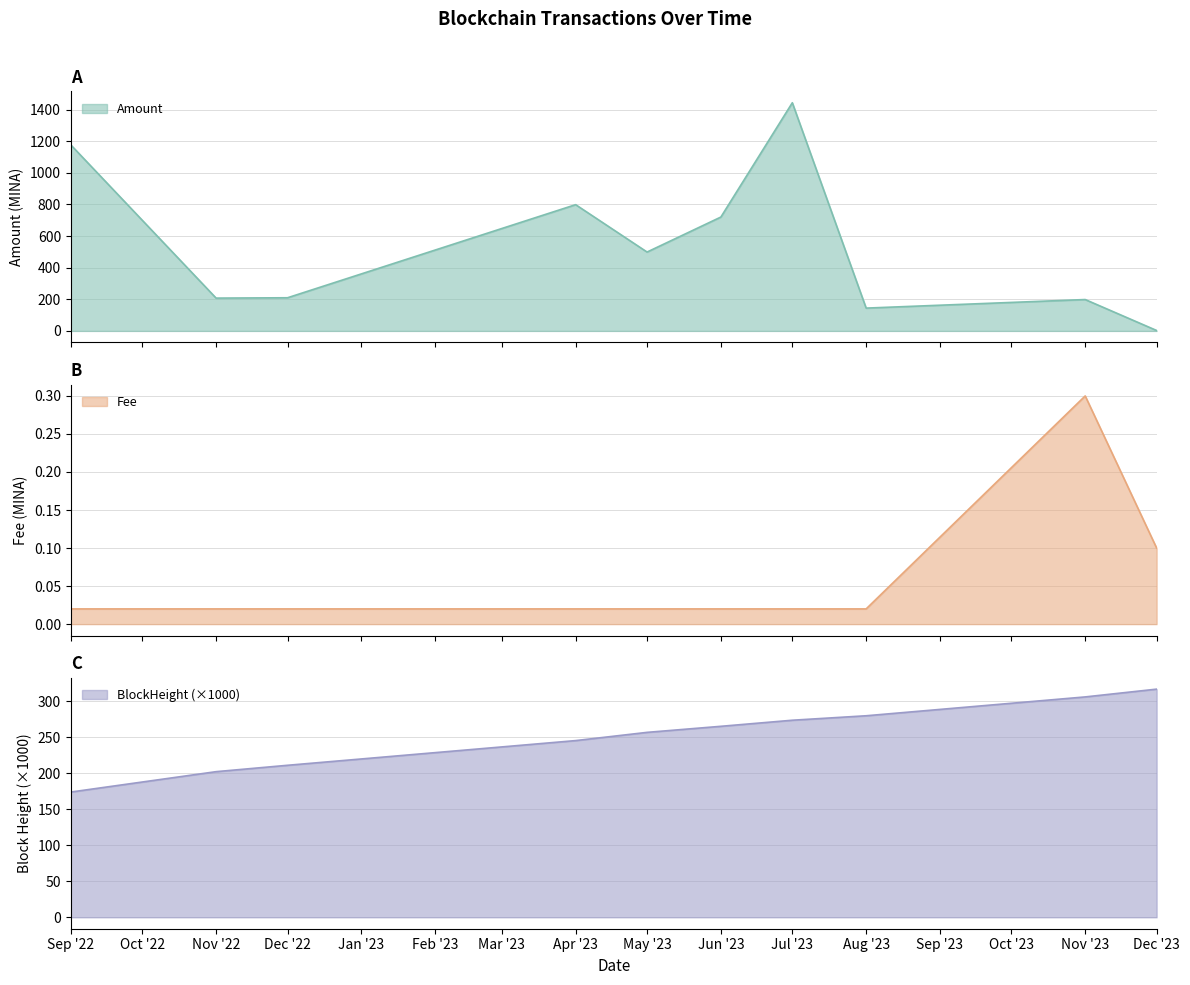

True or false: BlockHeight (×1000) has a value of 210.9 at Dec '22.

True